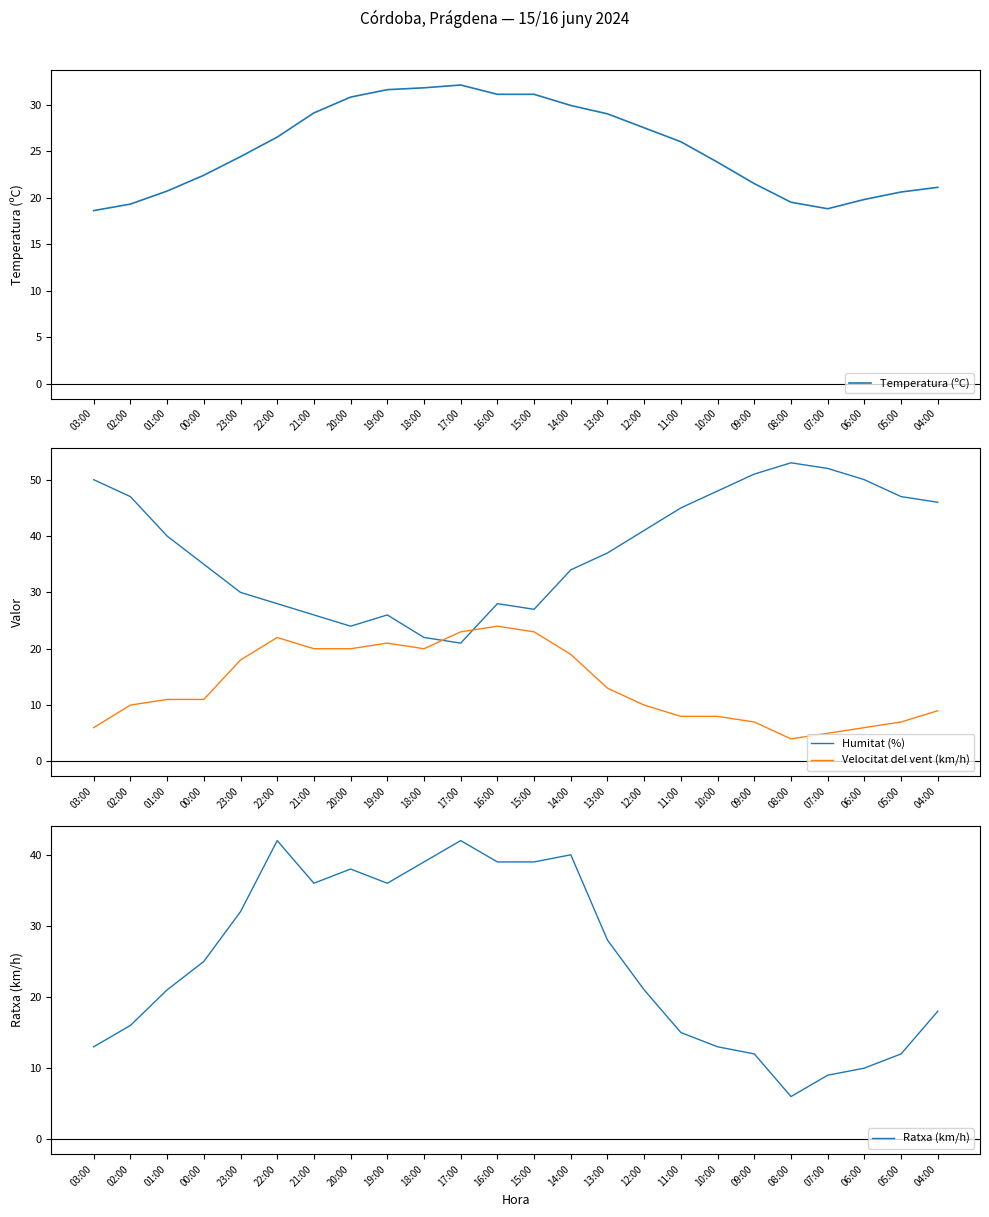

What is the lowest value of the Ratxa (km/h) series?

6